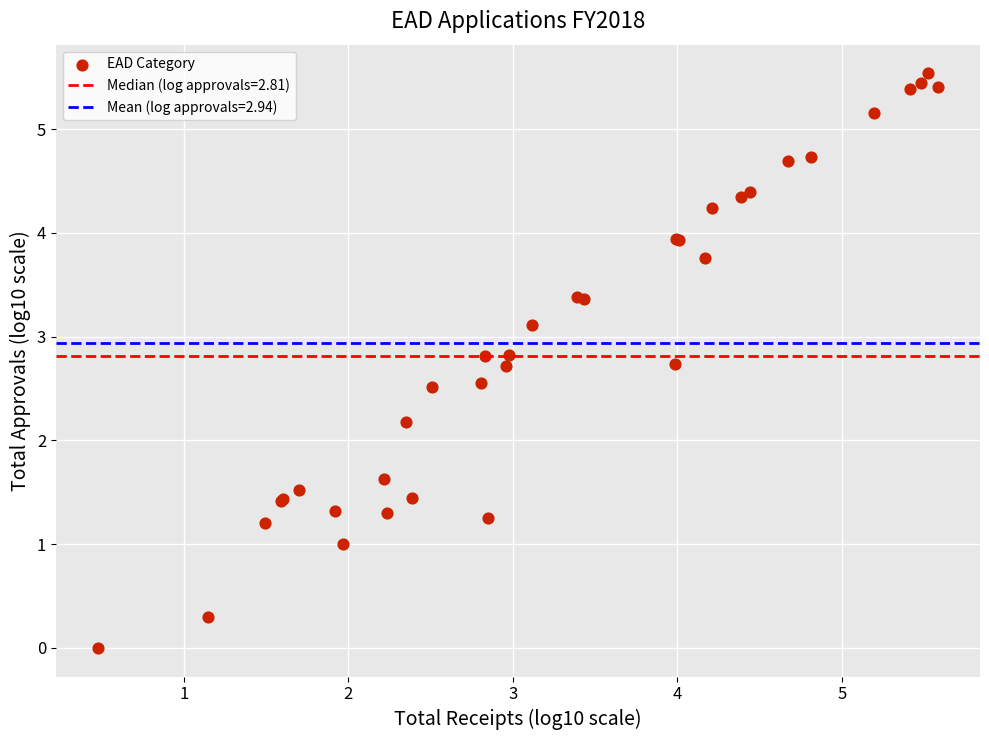

What Y value in the scatter plot is closest to 2?

2.2